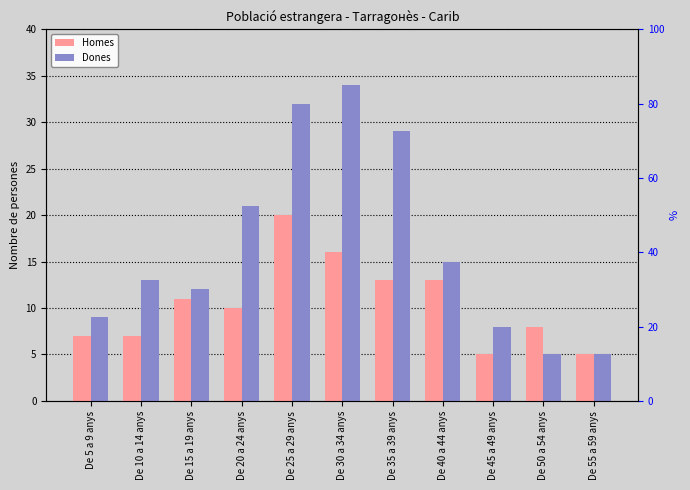

What is the difference between the maximum and minimum values in the Homes series?

15